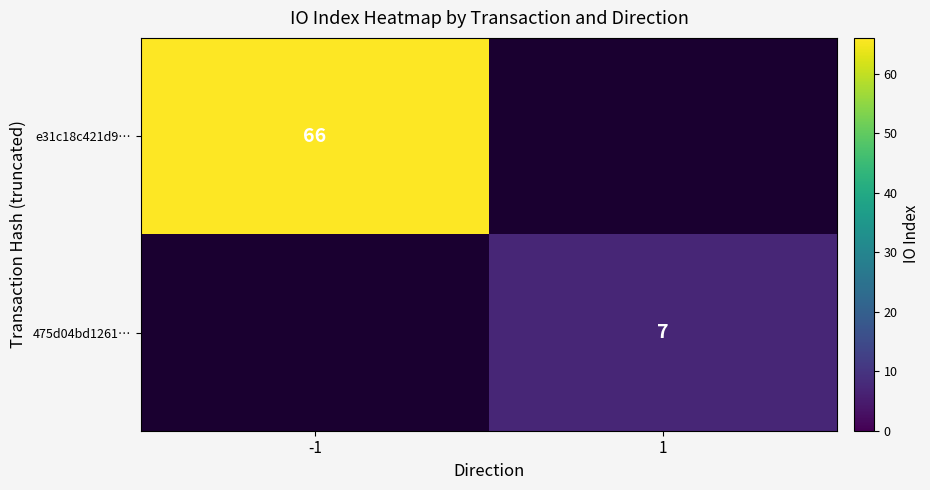

At which category is the sum across all series the highest?

-1